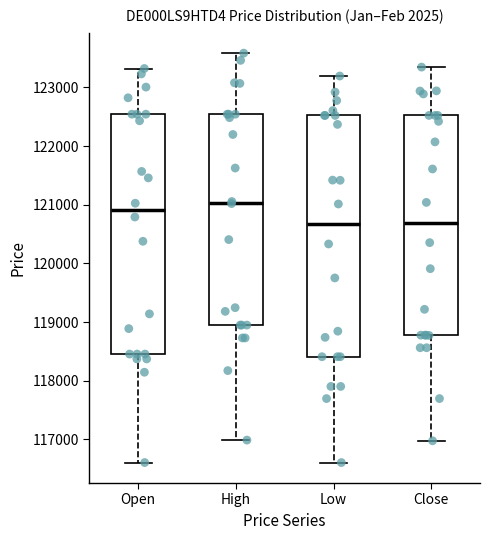

Where does the upper whisker of the box for Low end on the y-axis? The values are not printed on the chart, so give them approximately, as read against the axis.

123200